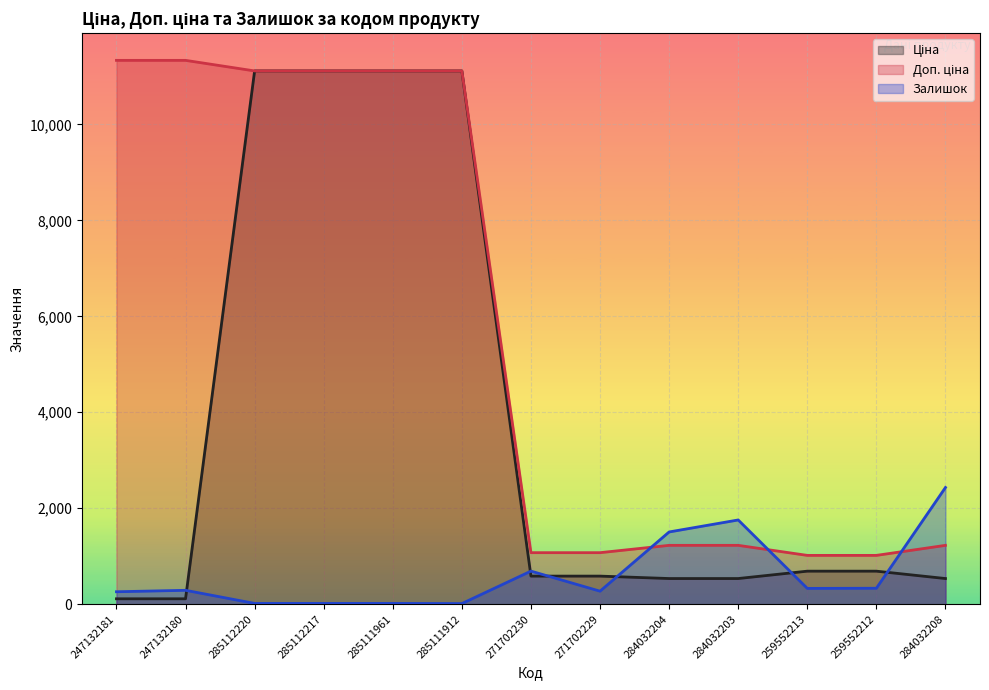

Which series has the largest total across all categories?

Доп. ціна